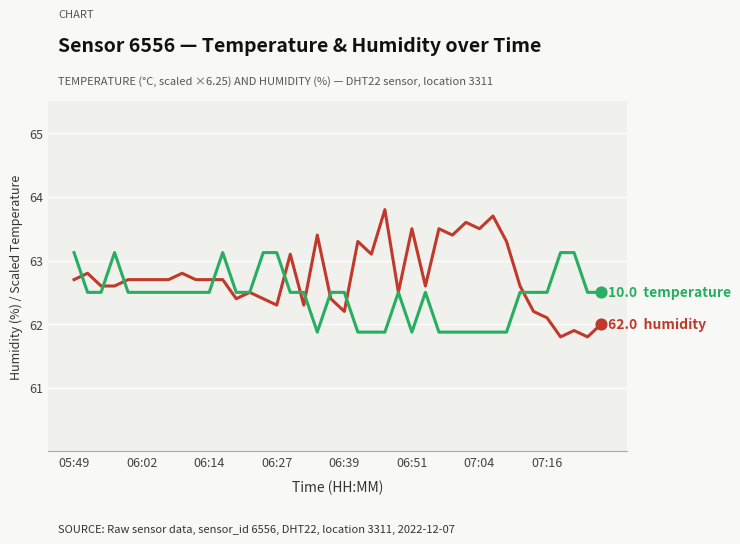

What is the minimum value shown in the chart?

61.8